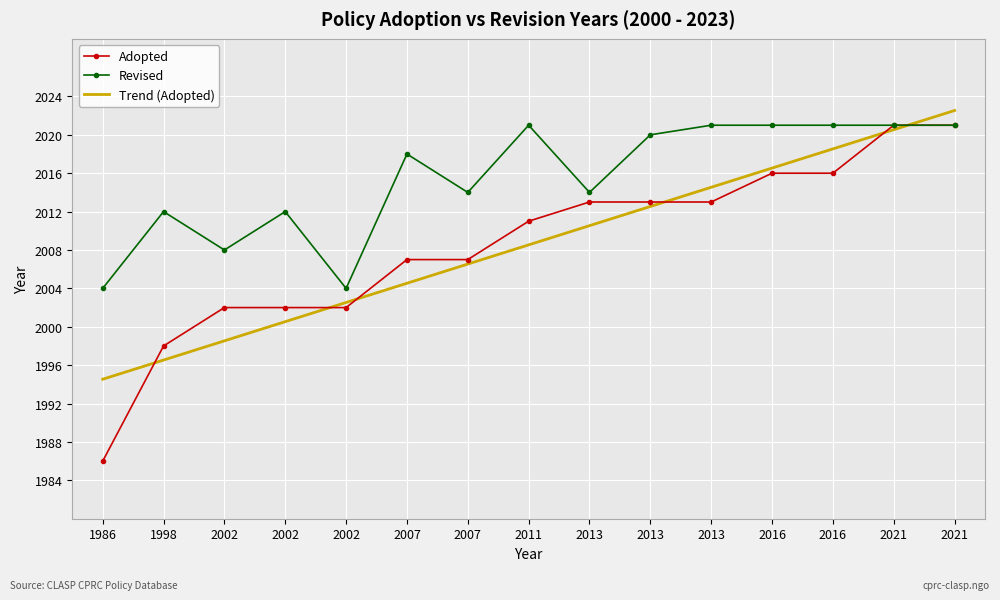

At which category does Revised reach its first local peak?

1998